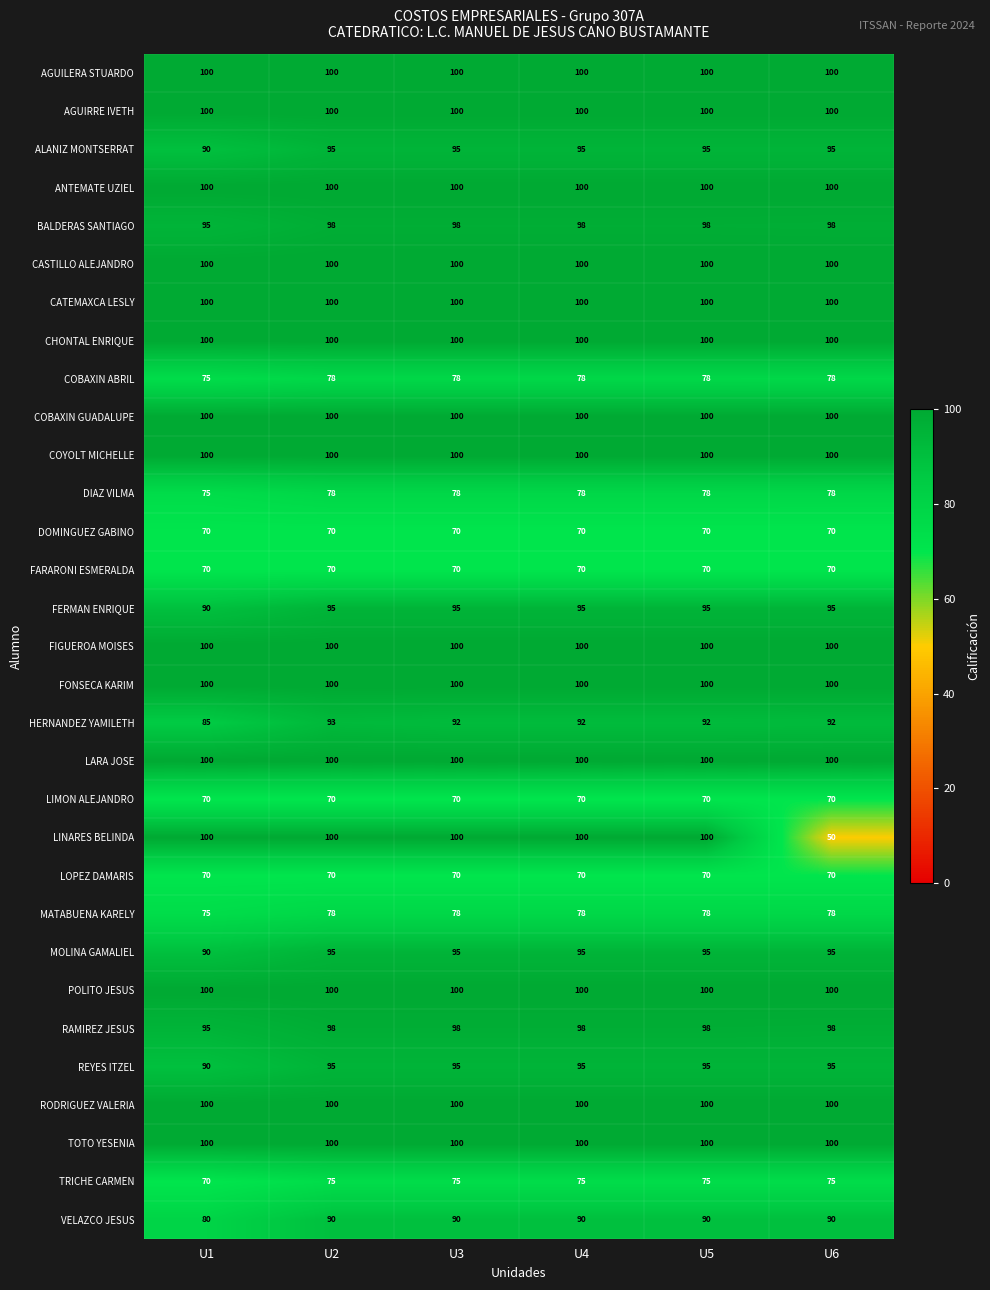

Which series has the widest spread of values?

LINARES BELINDA